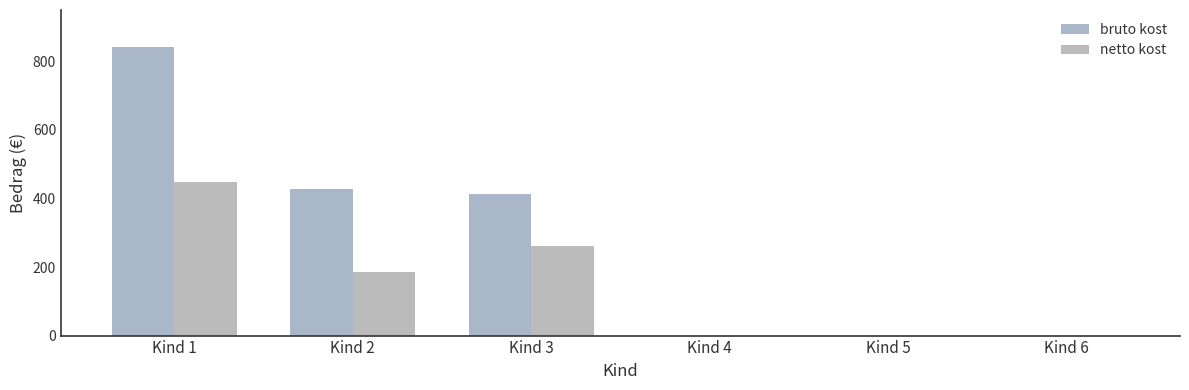

How many categories are shown in the chart?

6